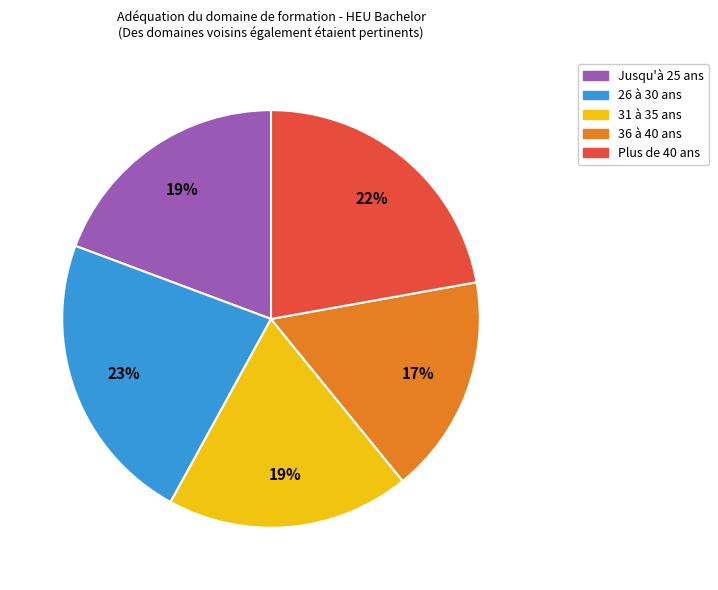

To the nearest percent, what is the difference between the Plus de 40 ans and 36 à 40 ans slice percentages?

5%